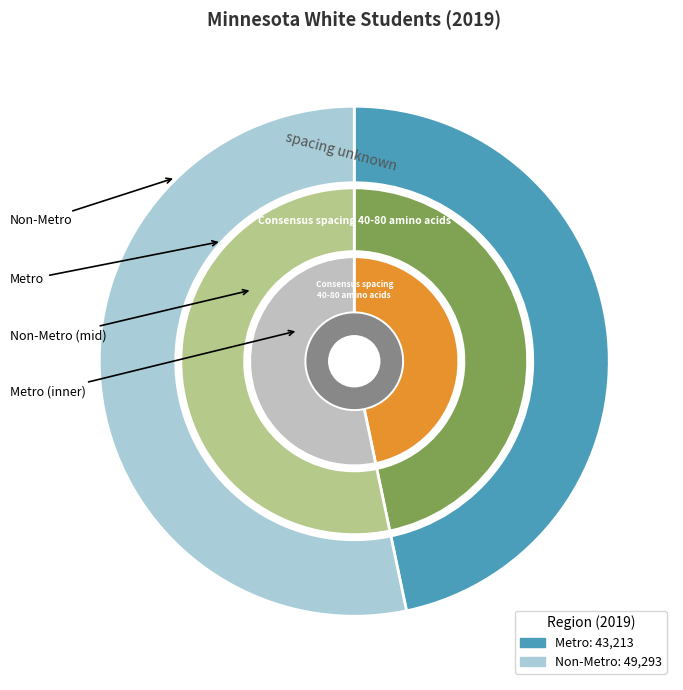

To the nearest percent, what percentage of the pie is Metro?

47%